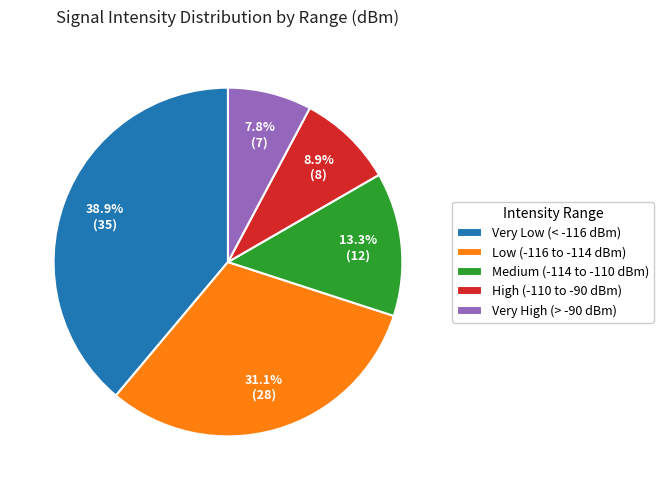

What percentage do Very High (> -90 dBm) and Very Low (< -116 dBm) together represent?

46.7%